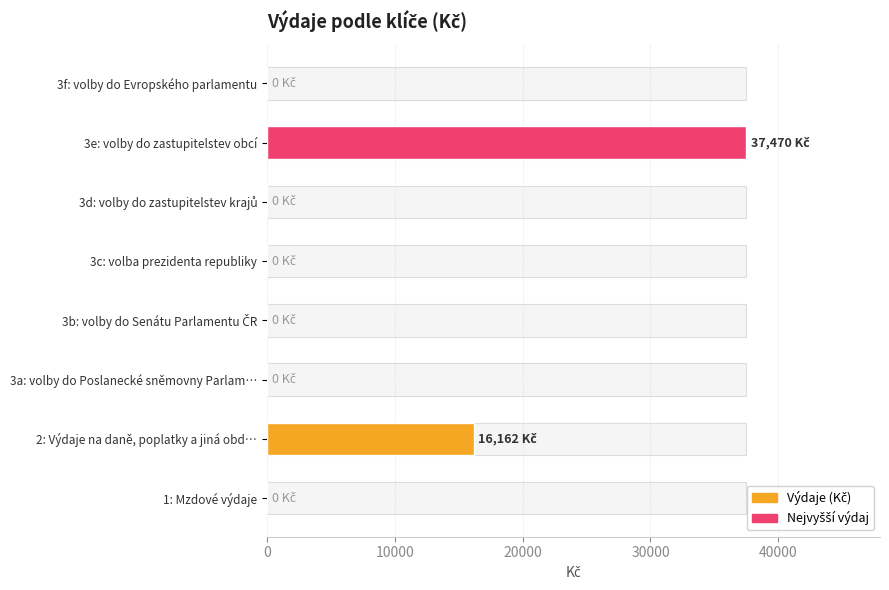

Is it true that the value at 3a: volby do Poslanecké sněmovny Parlam… is -21790?

False